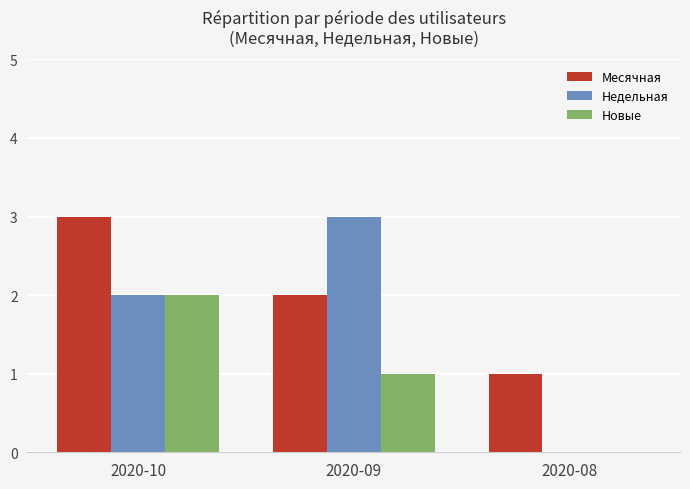

How many groups of bars are there?

3